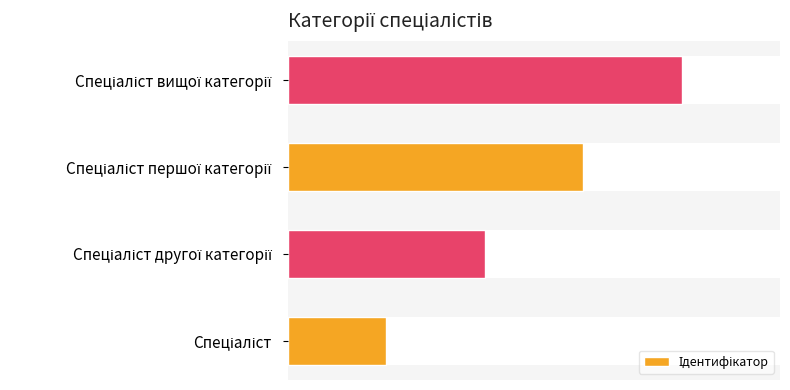

How many values are between 2 and 4?

3